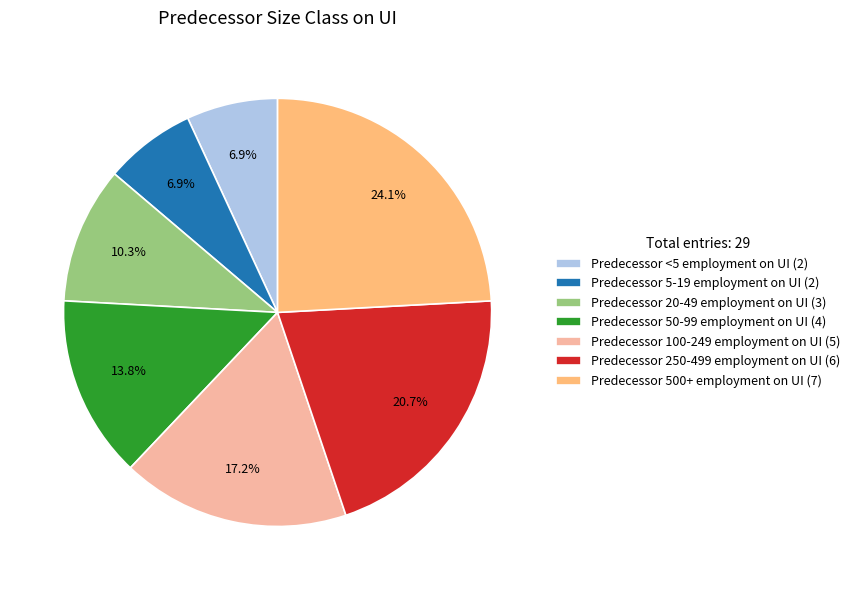

What is the largest slice in the pie chart?

Predecessor 500+ employment on UI